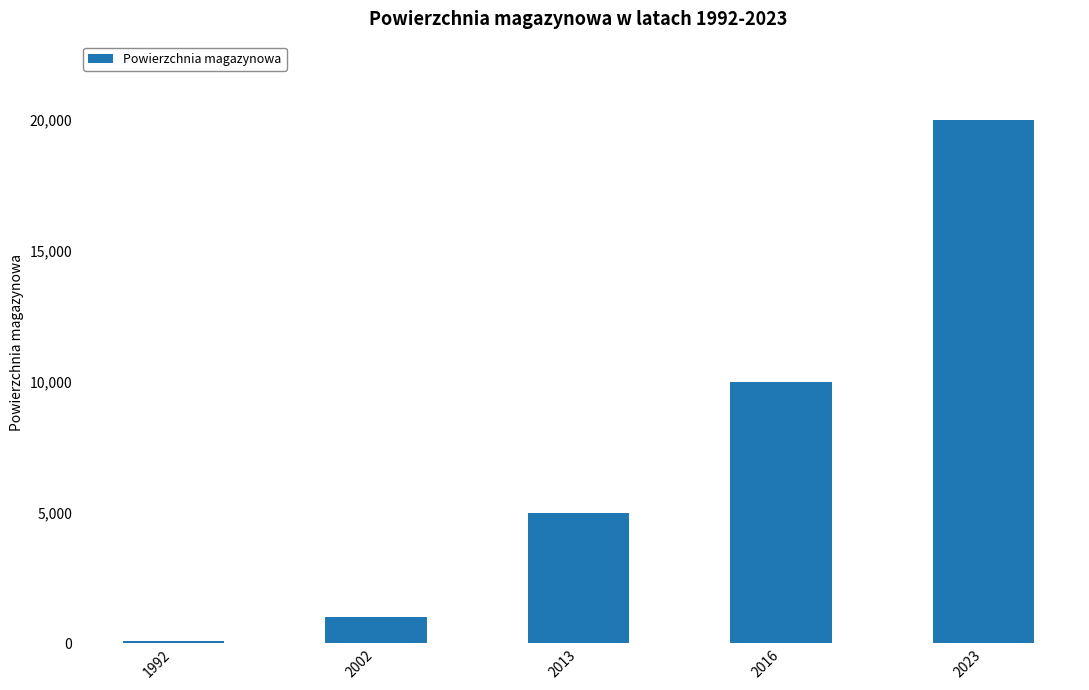

Which category has the lowest value across all series?

1992